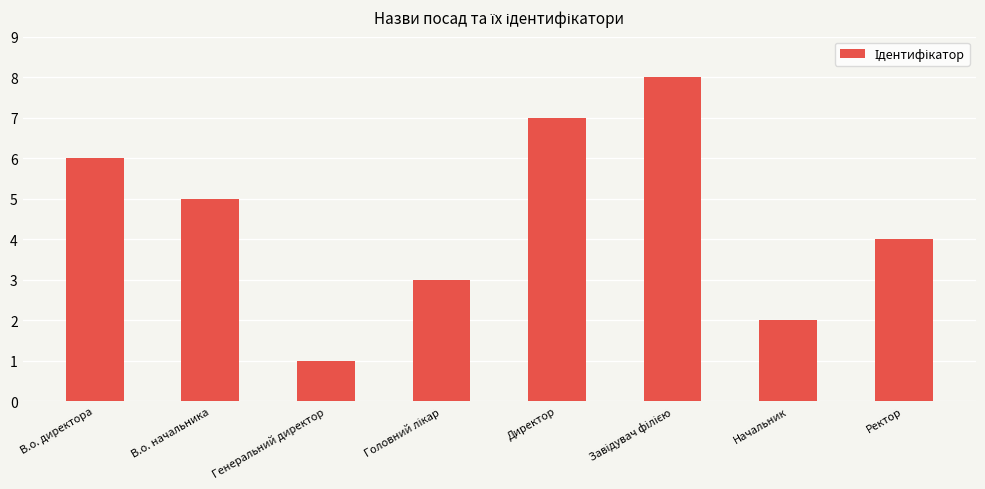

Reading left to right, extract all data points from this chart.

6	5	1	3	7	8	2	4